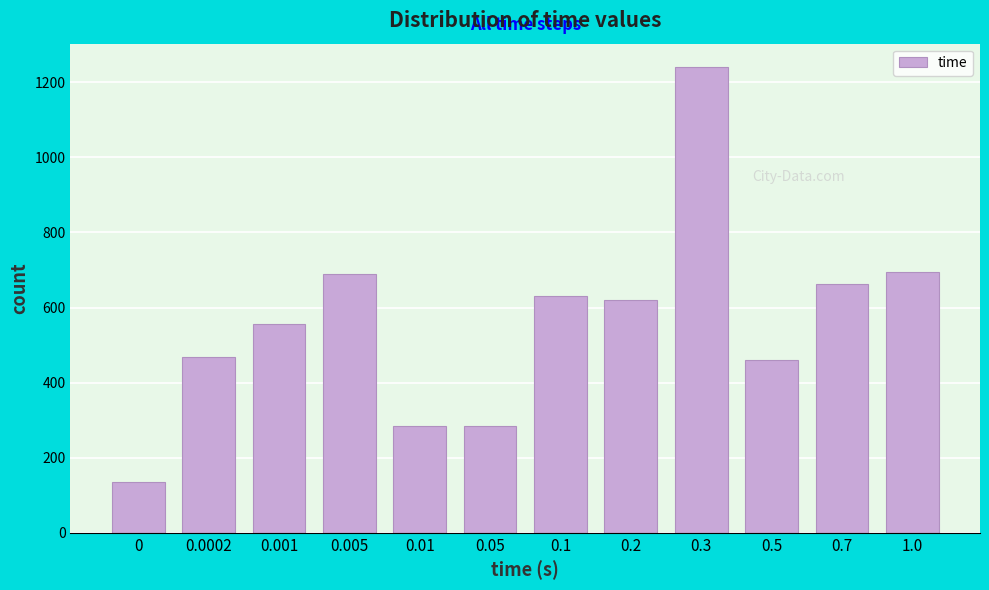

Reading left to right, transcribe all the data shown in this chart.

0=136	0.0002=469	0.001=555	0.005=690	0.01=285	0.05=285	0.1=631	0.2=619	0.3=1241	0.5=461	0.7=664	1.0=696